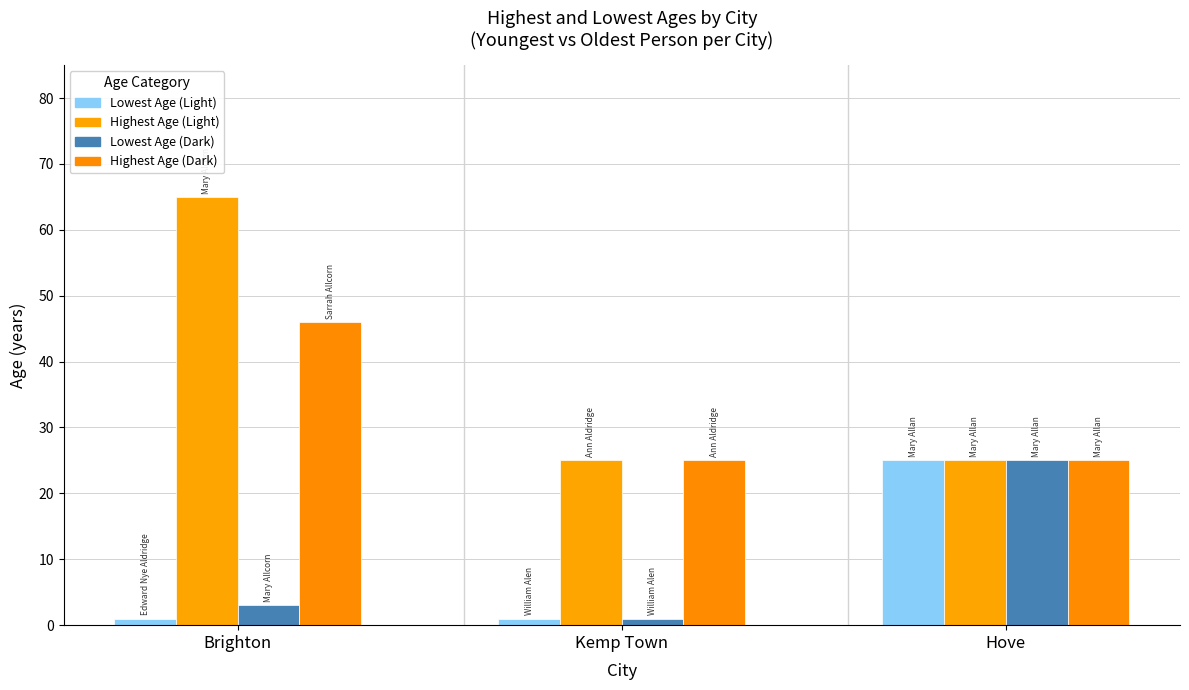

Are the bars grouped side by side (vs. stacked)?

Yes